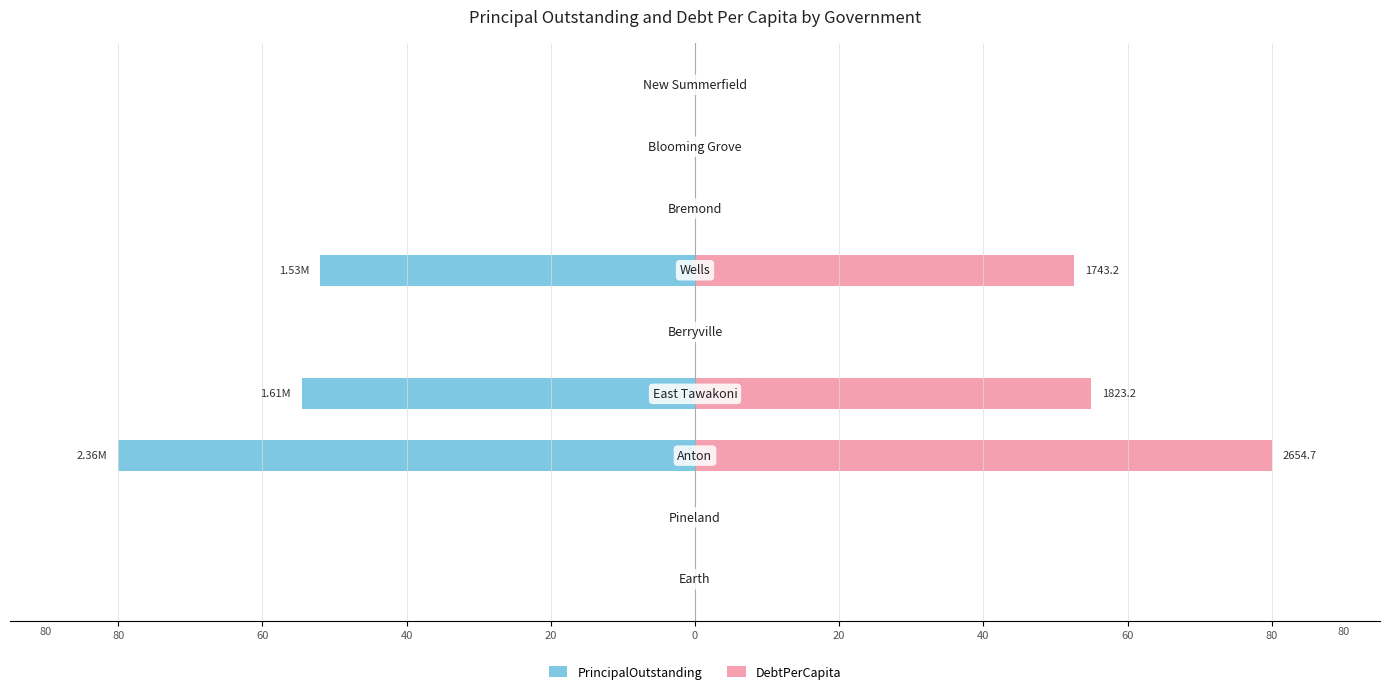

Is it true that PrincipalOutstanding equals -32.8 at 40?

False